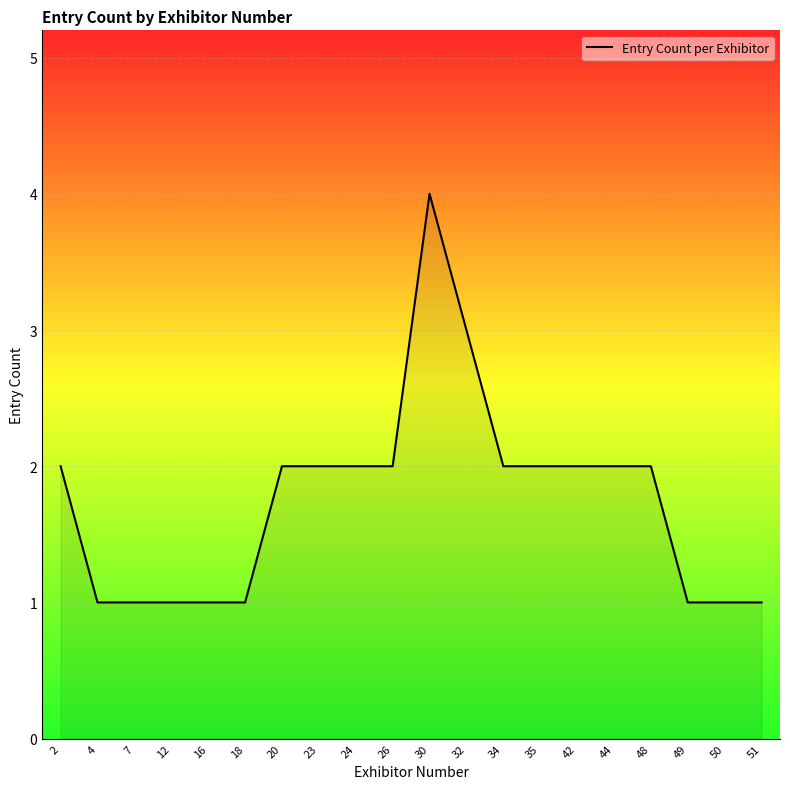

What is the minimum value shown in the chart?

1